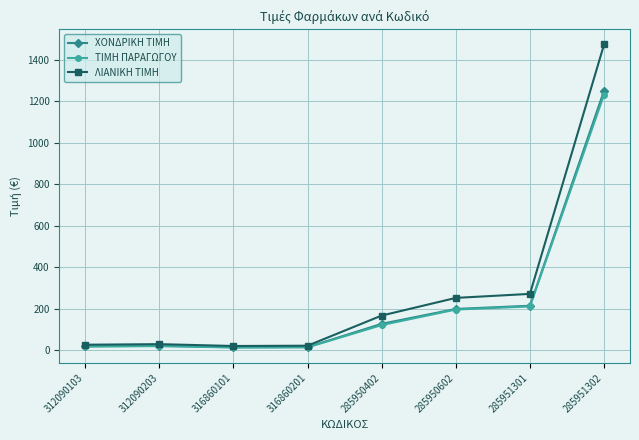

What position from the left is 285950402?

5